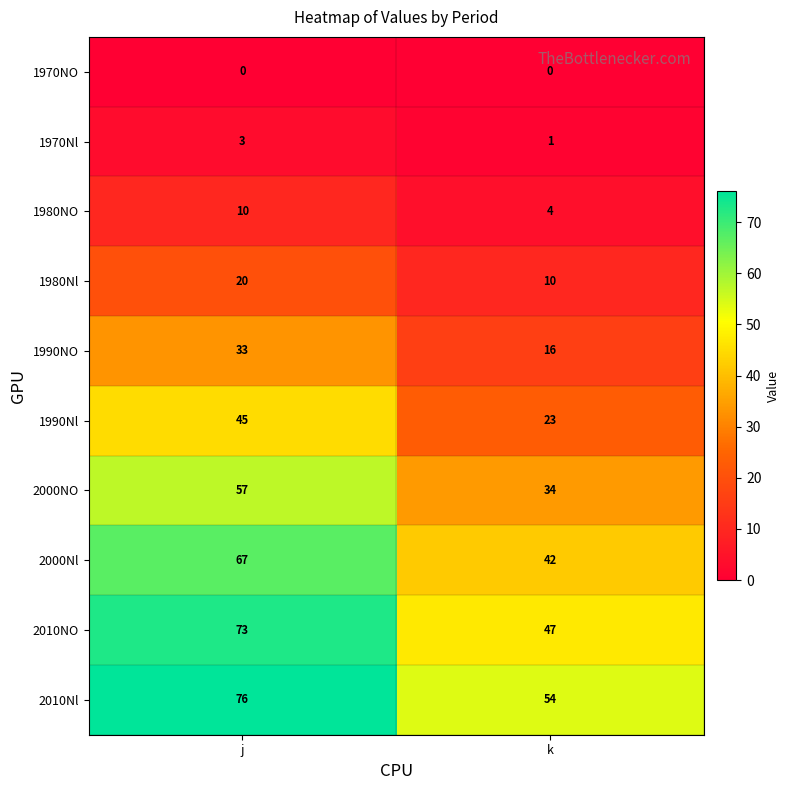

True or false: 1990Nl has a value of 34 at k.

False